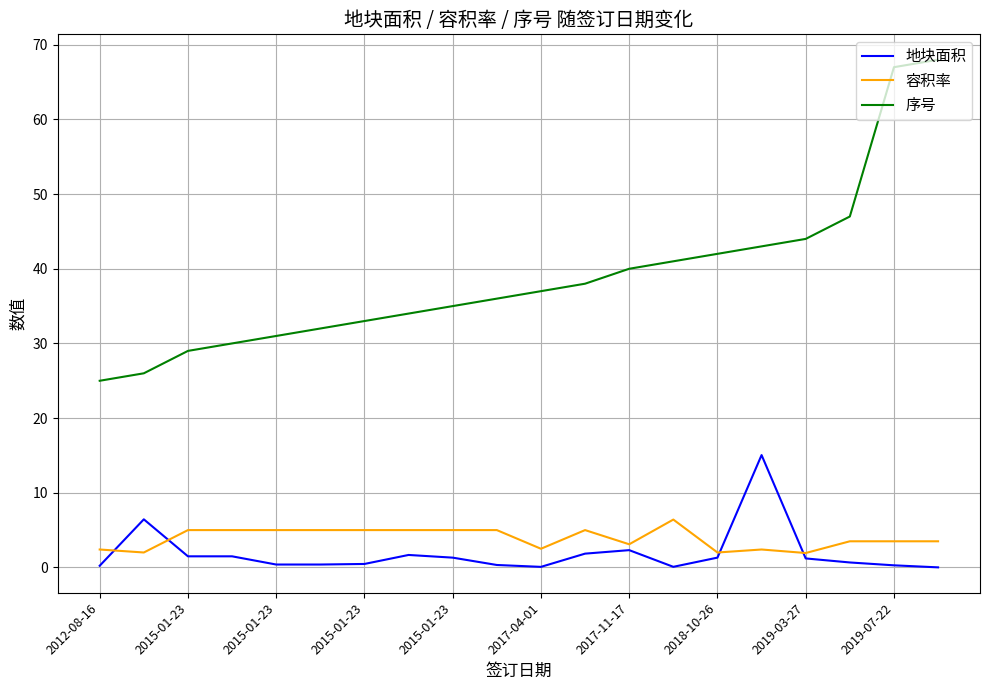

Which series has the largest range (max minus min)?

序号